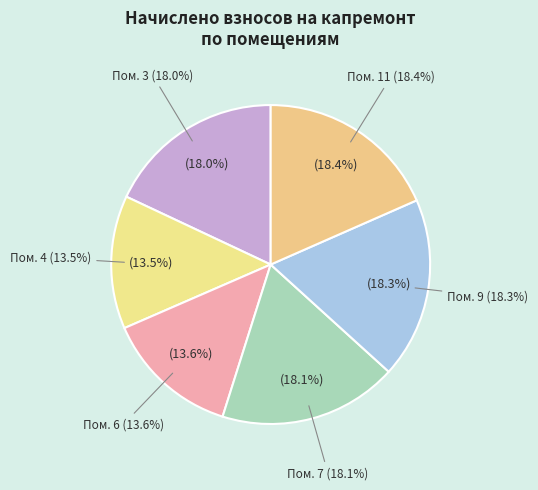

How many segments does this pie chart have?

6